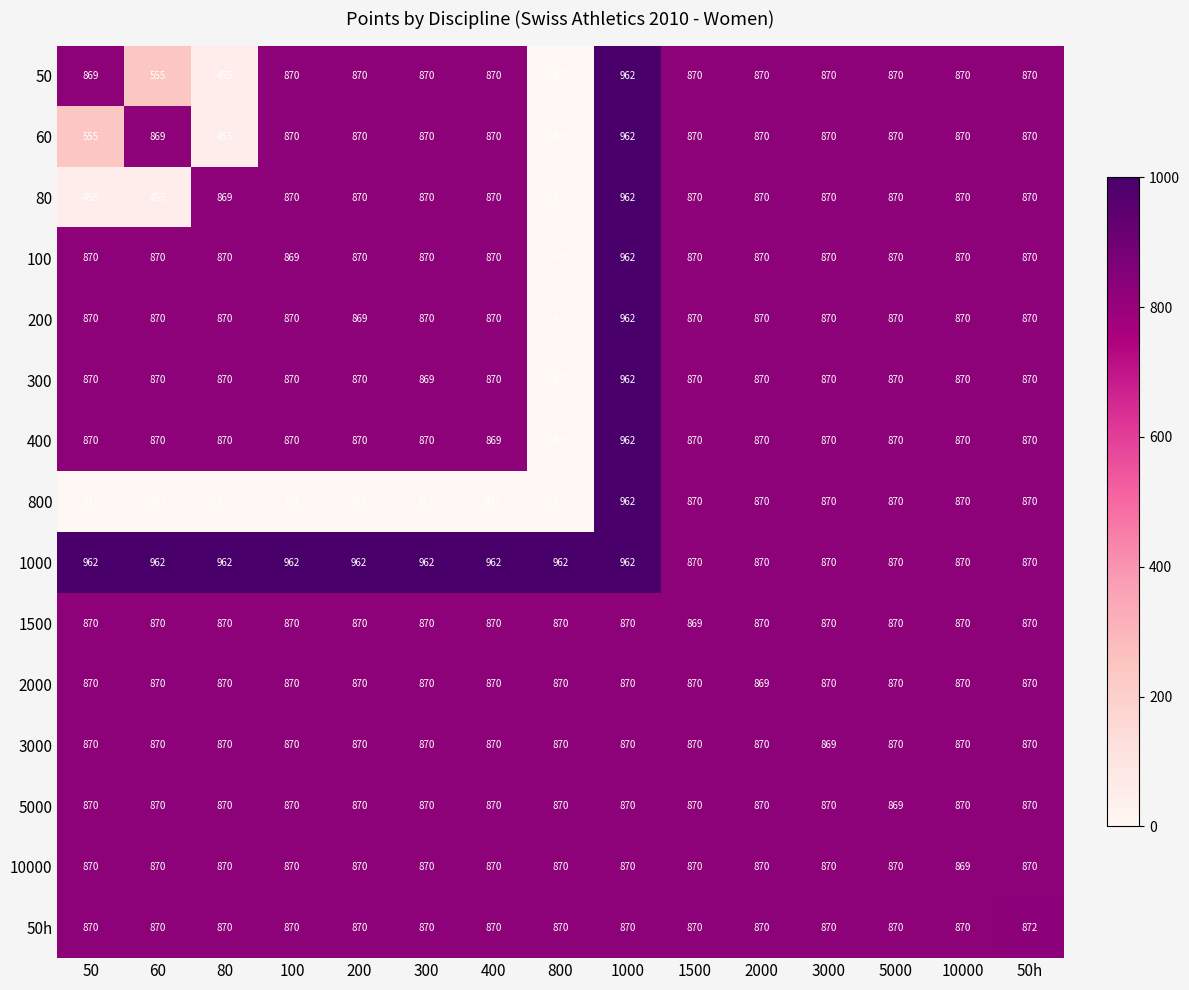

What is the sum of the 1500 values at 100 and 5000?

1740